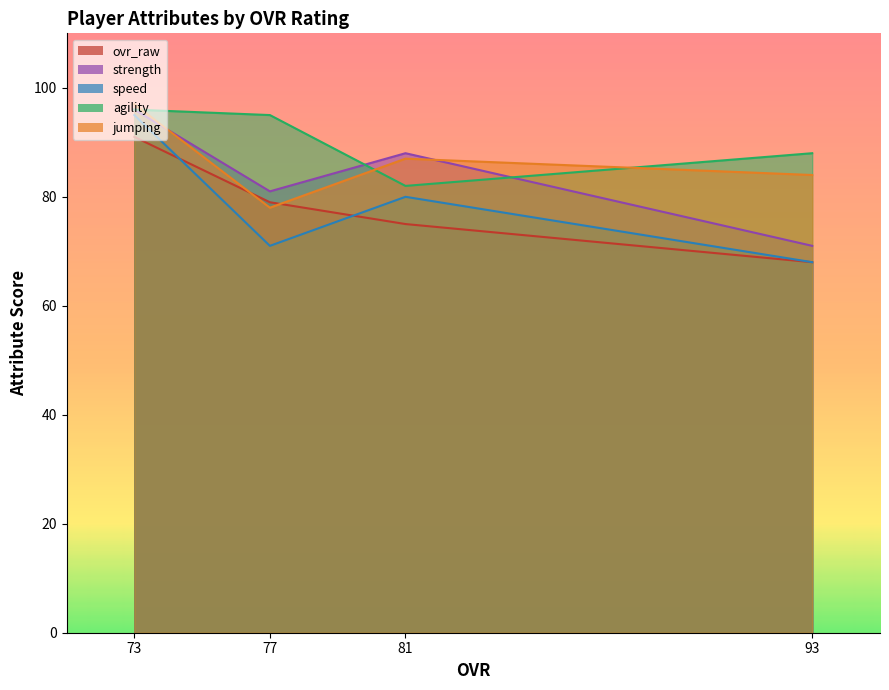

What is the sum of the speed values at 93 and 73?

163